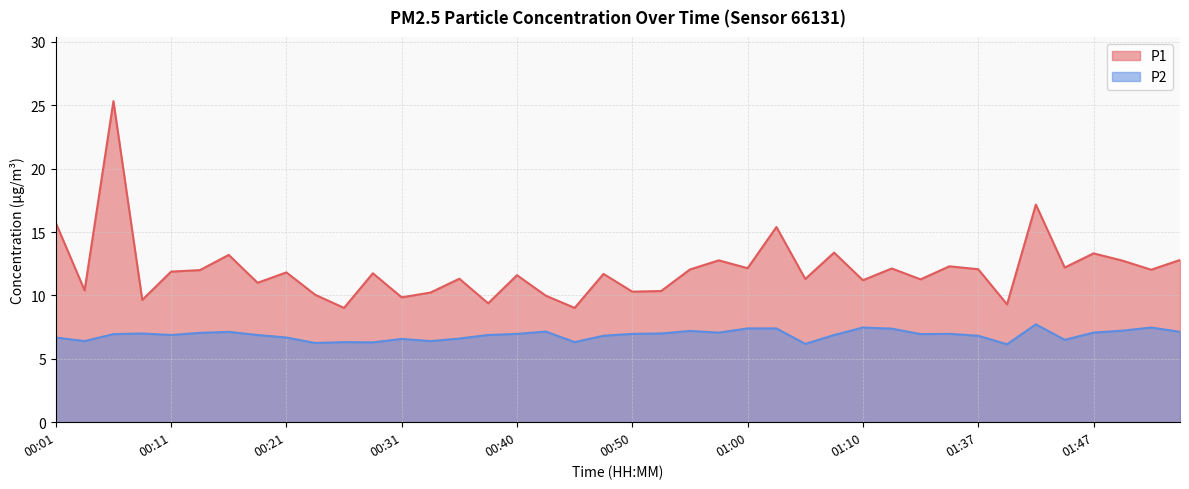

True or false: P1 and P2 intersect in this chart.

False